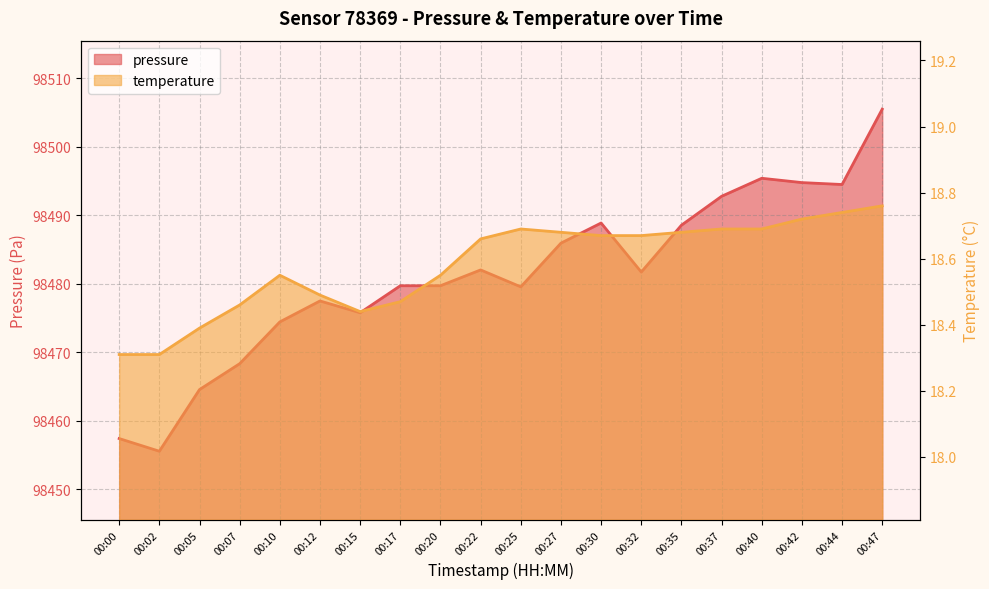

Which category has the highest value in the pressure series?

00:47